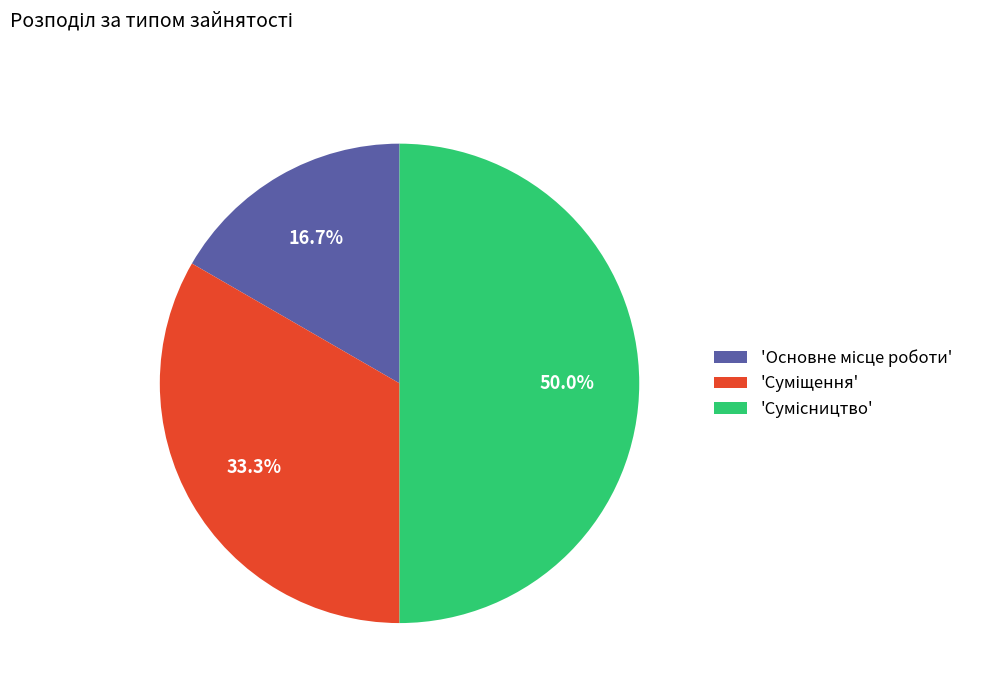

Does any single category account for the majority?

No